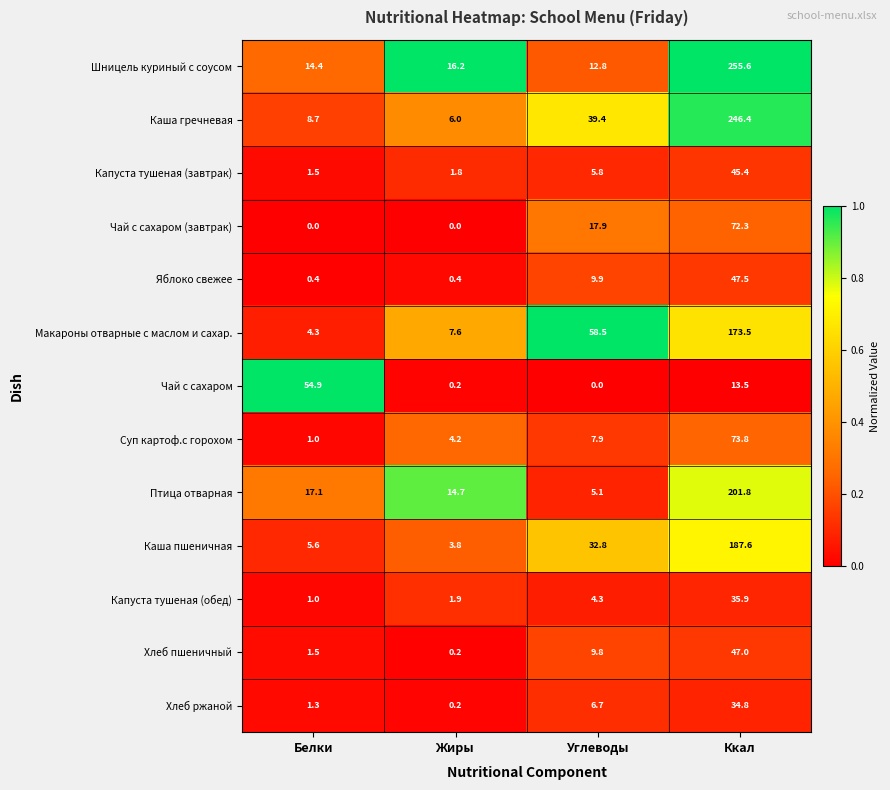

Which label corresponds to the largest value in the chart?

Ккал